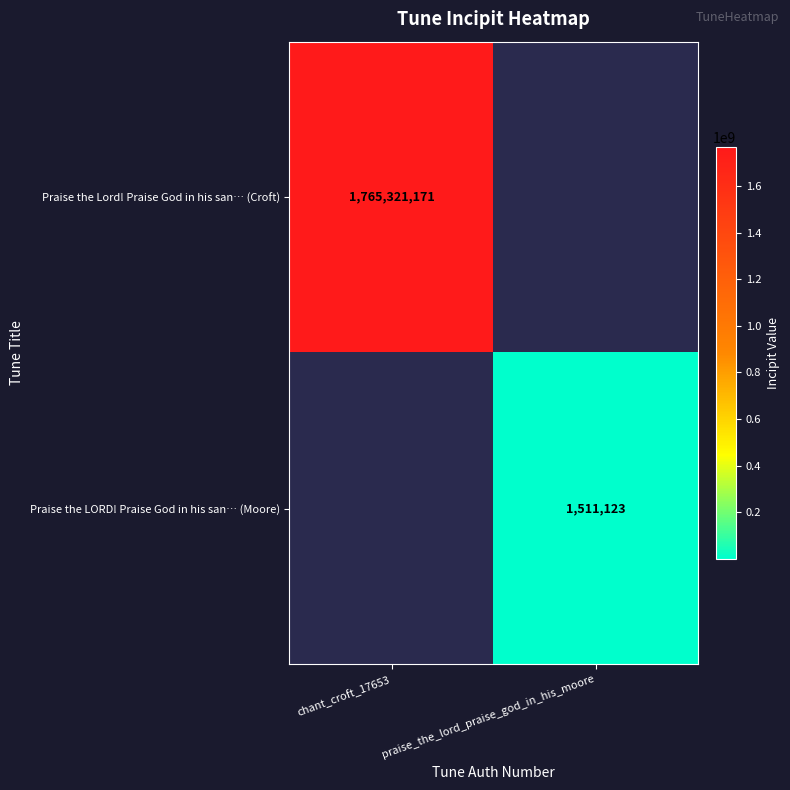

The Praise the Lord! Praise God in his san… (Croft) series shows 1765321171 at chant_croft_17653. True or false?

True